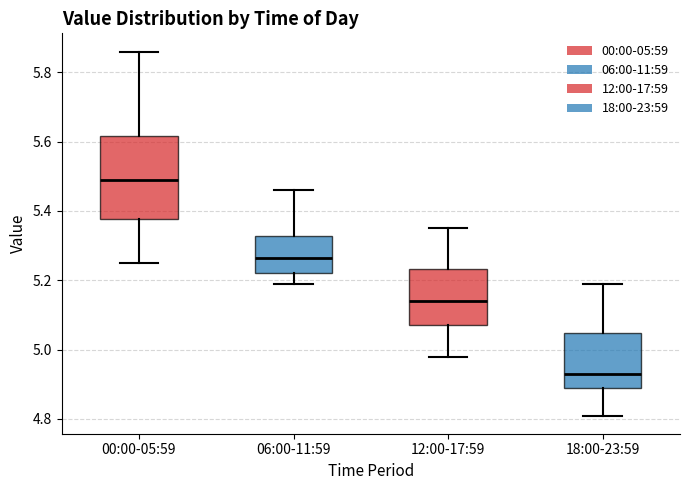

Reading left to right, read every box against the y-axis: the position of its median line, the range the box covers, and the ends of its whiskers. The values are not printed on the chart, so give them approximately, as read against the axis.

00:00-05:59: median 5.50, box 5.38 to 5.62, whiskers 5.26 to 5.86
06:00-11:59: median 5.26, box 5.22 to 5.32, whiskers 5.20 to 5.46
12:00-17:59: median 5.14, box 5.08 to 5.24, whiskers 4.98 to 5.36
18:00-23:59: median 4.94, box 4.90 to 5.04, whiskers 4.82 to 5.20